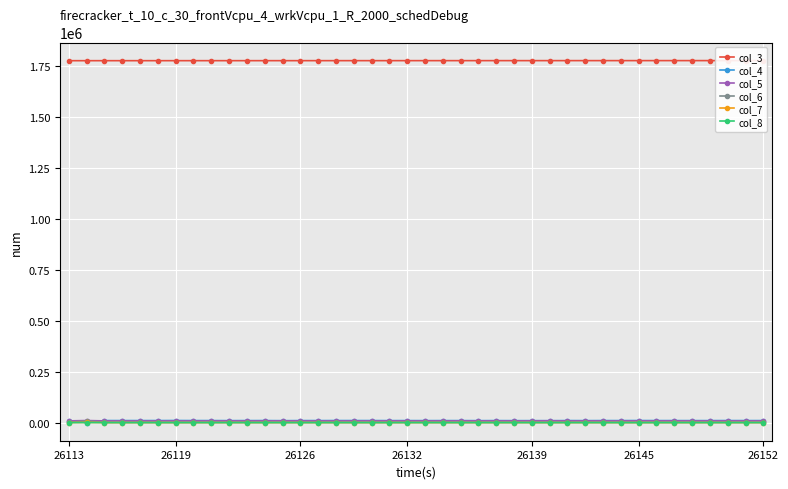

True or false: col_8 has more than 2 points higher than both neighbors.

True